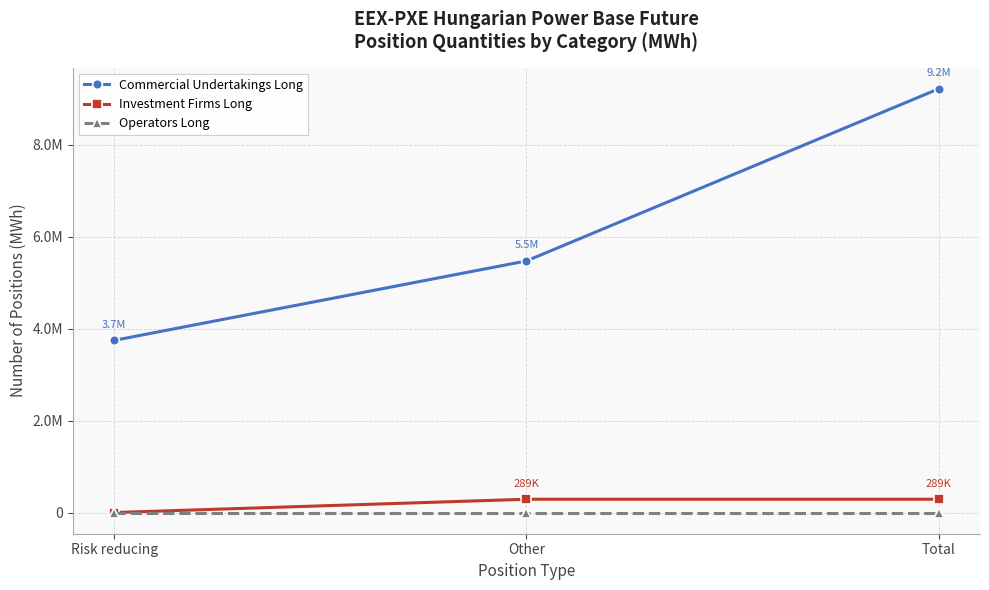

What is the total value across all series at Risk reducing?

3745695